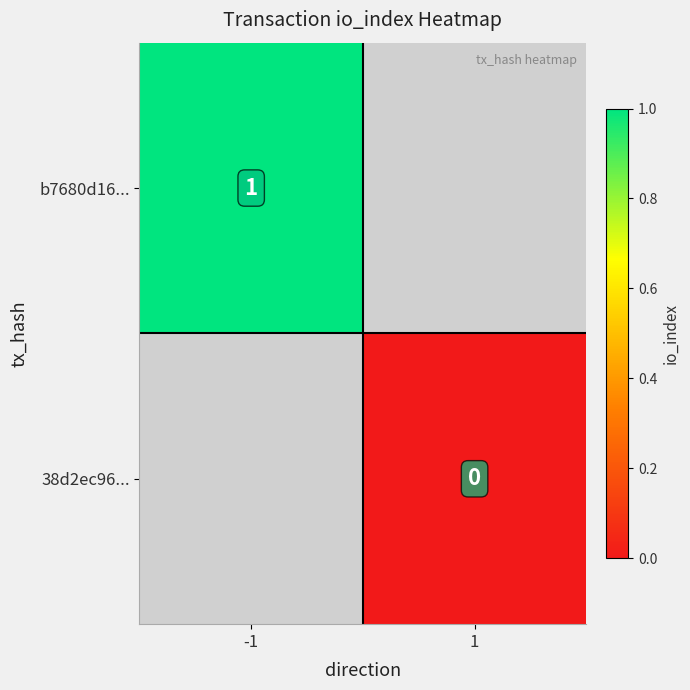

Is it true that b7680d16... equals 0 at -1?

False